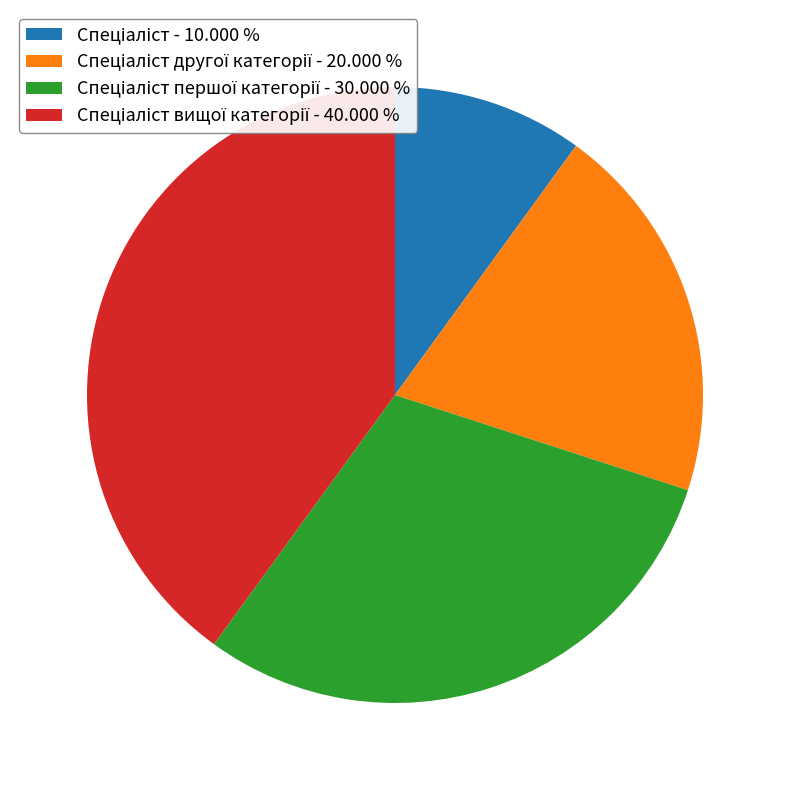

Is there any slice that represents more than half of the pie?

No